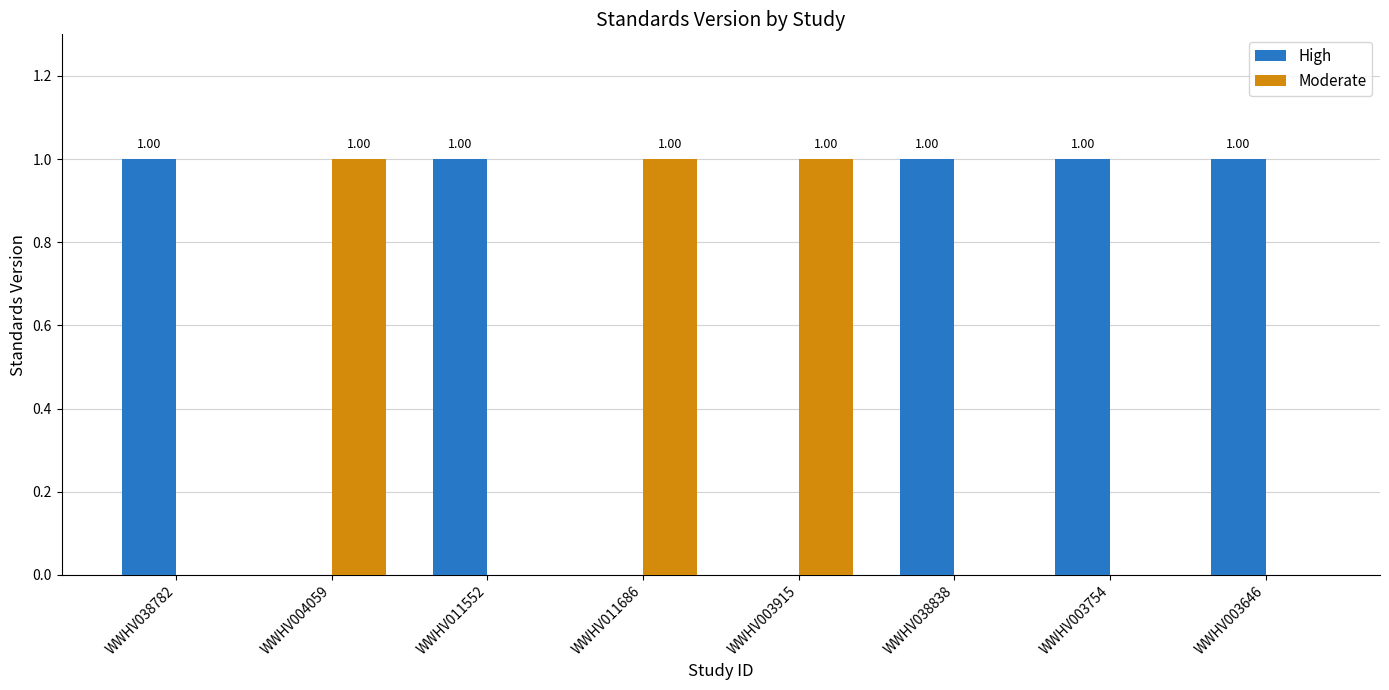

How many groups of bars are there?

8